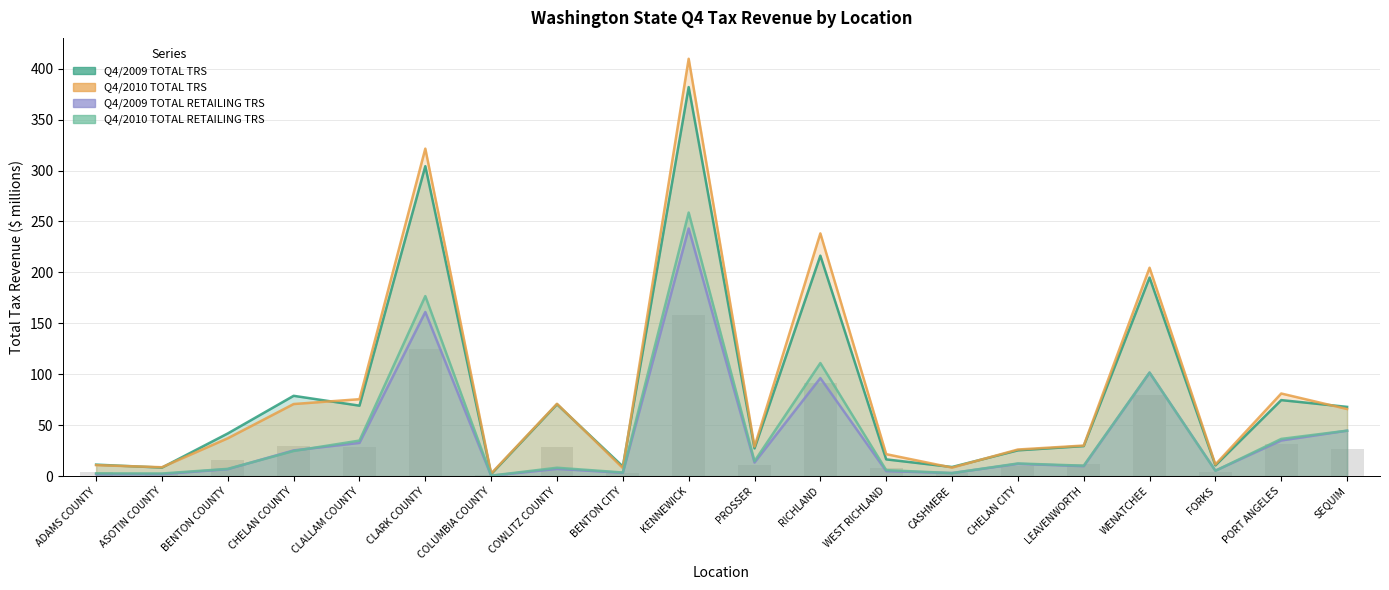

What value does the Q4/2010 TOTAL RETAILING TRS series have at ASOTIN COUNTY?

2.5